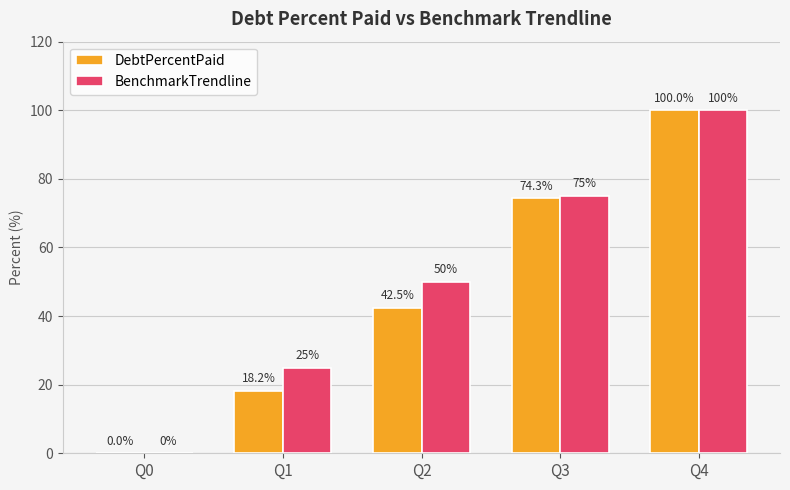

What is the total value across all series at Q4?

200.0